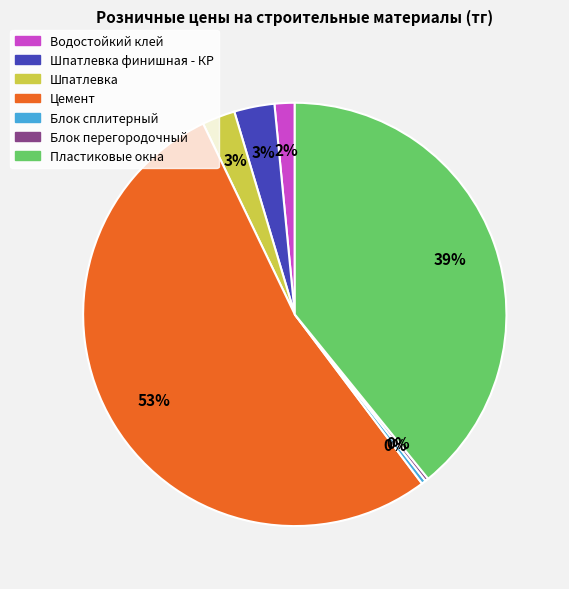

Combined, do Пластиковые окна and Шпатлевка финишная - КР account for over 50%?

No